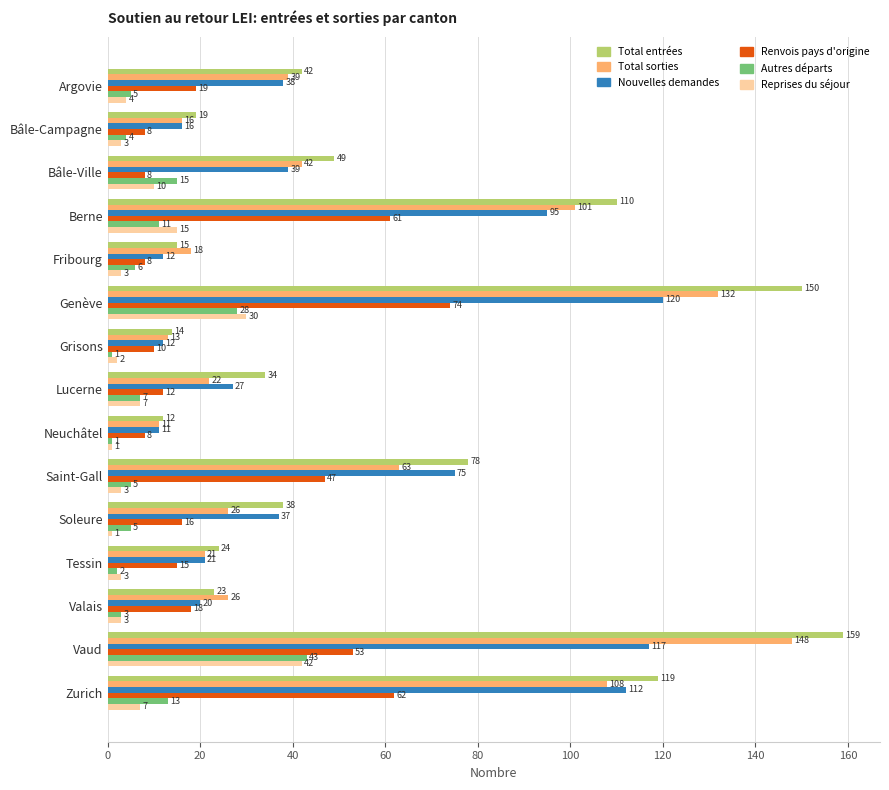

What is the total value across all series at Fribourg?

62